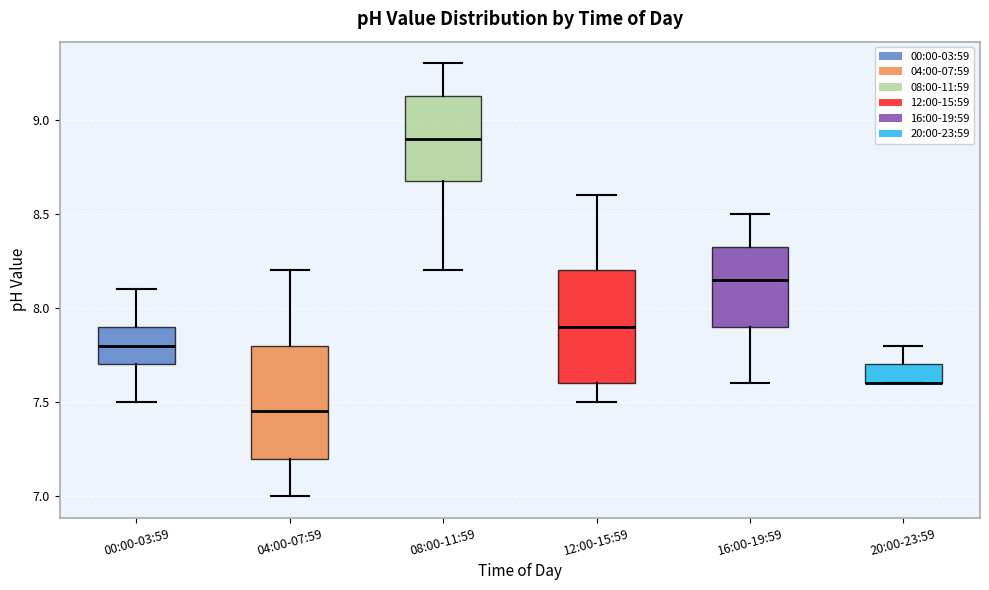

Where is the upper edge of the box for 00:00-03:59 on the y-axis? The values are not printed on the chart, so give them approximately, as read against the axis.

7.90